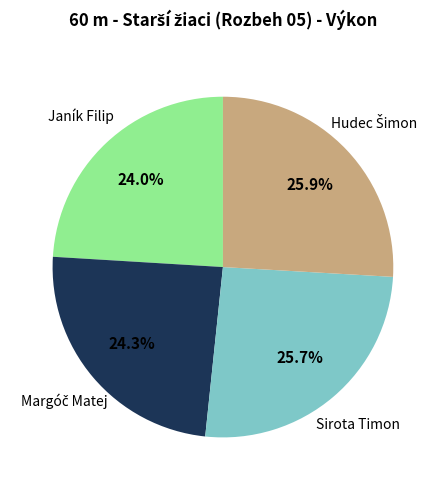

How many segments does this pie chart have?

4